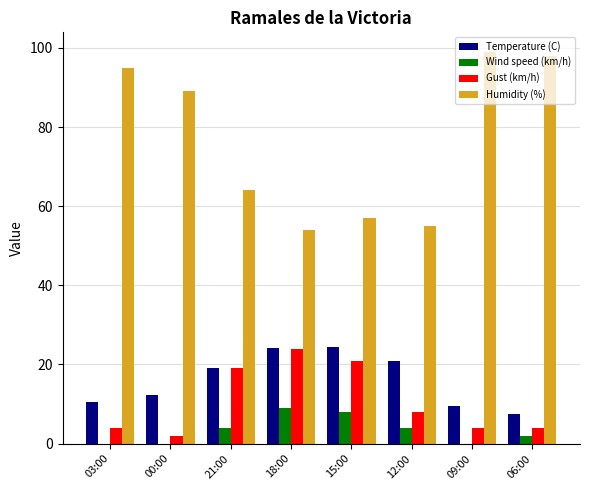

What is the greatest value displayed?

99.0